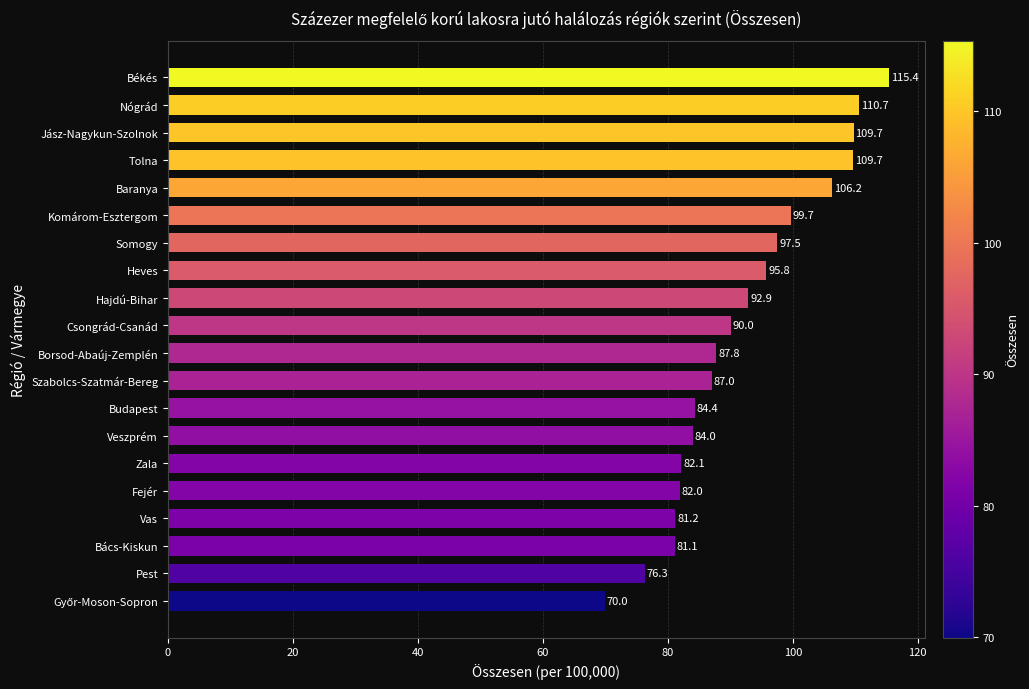

Approximately how many times larger is the value at Tolna compared to Vas?

1.4